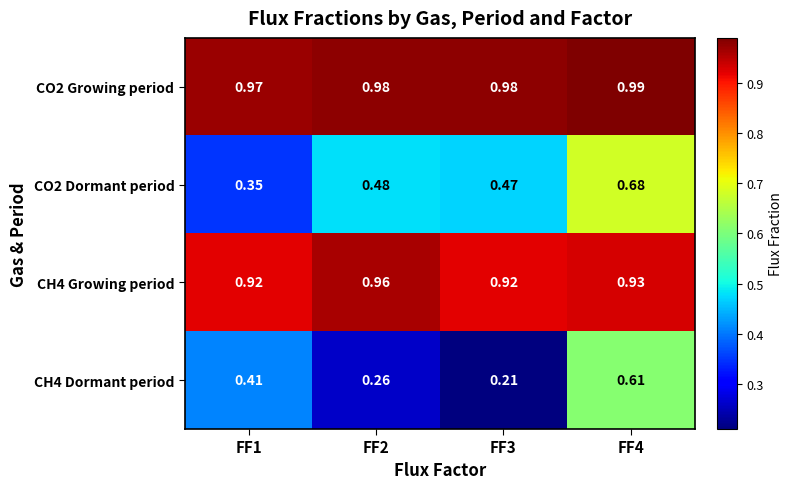

Count the number of data series in this chart.

4